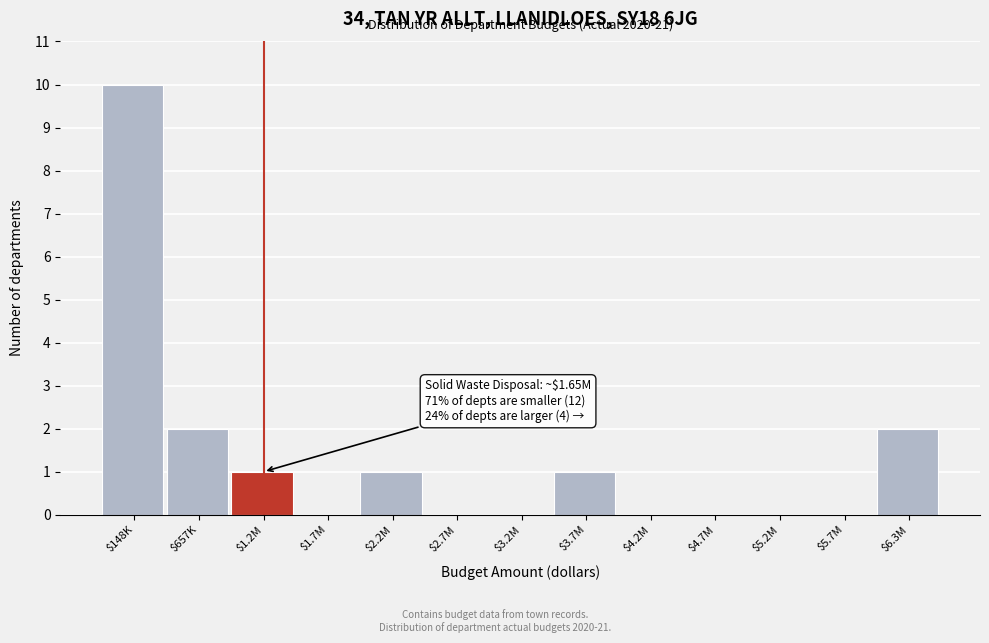

What is the sum of all values?

17